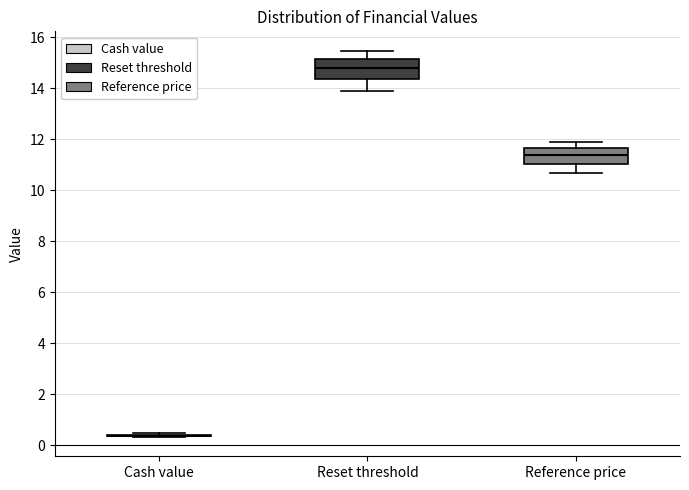

Reading left to right, read every box against the y-axis: the position of its median line, the range the box covers, and the ends of its whiskers. The values are not printed on the chart, so give them approximately, as read against the axis.

Cash value: box collapsed to a line at 0.4, whiskers 0.4 to 0.4
Reset threshold: median 14.8, box 14.4 to 15.2, whiskers 14.0 to 15.4
Reference price: median 11.4, box 11.0 to 11.6, whiskers 10.6 to 12.0